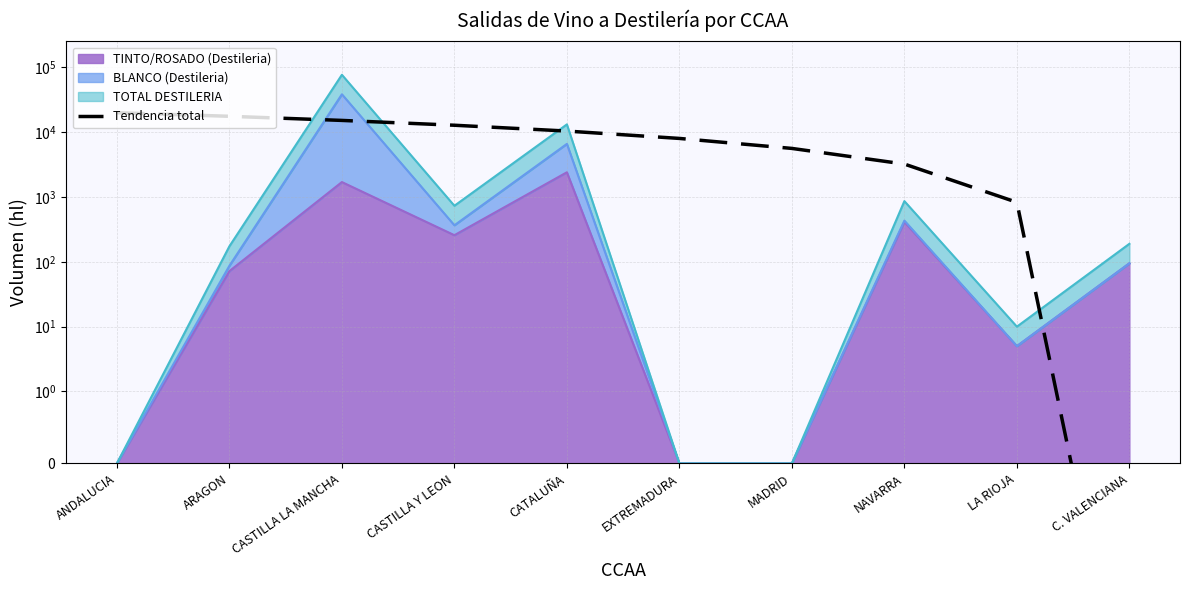

Approximately how many times larger is the value at CATALUÑA compared to CASTILLA Y LEON?

0.8